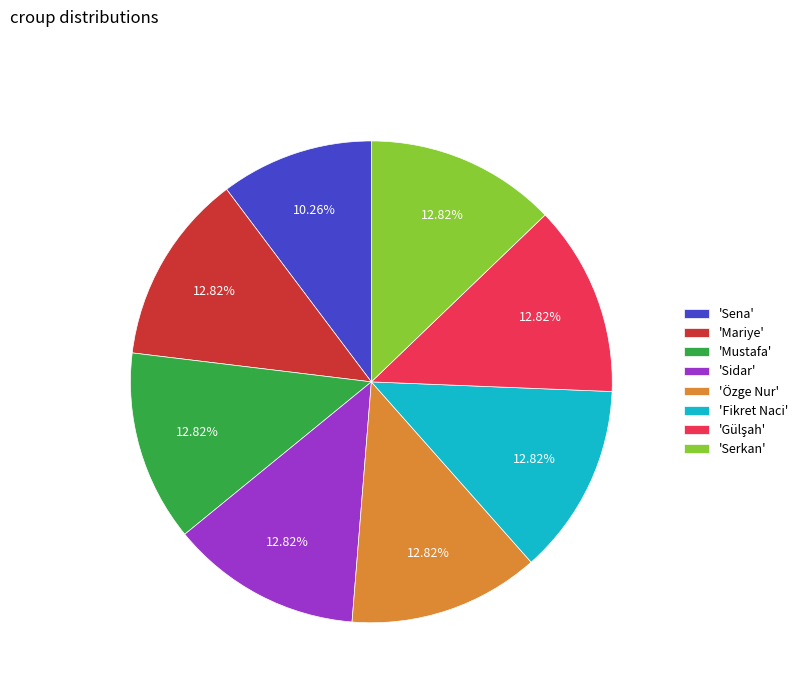

Does any single category account for the majority?

No